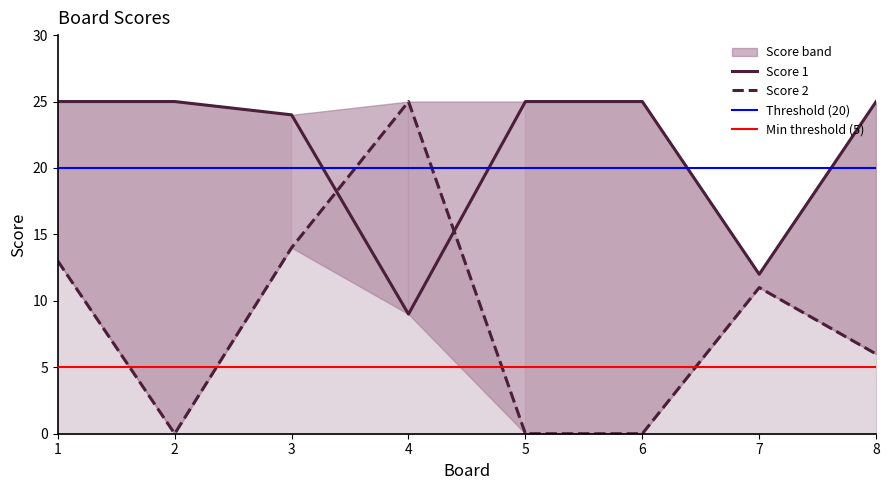

Reading right to left, transcribe all the data shown in this chart.

Score 1: 25	12	25	25	9	24	25	25
Score 2: 6	11	0	0	25	14	0	13